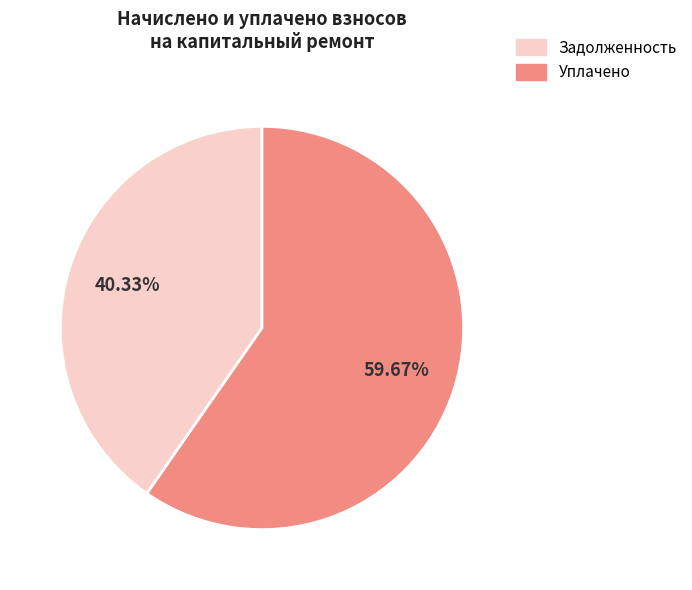

Is there a majority slice in this chart?

Yes